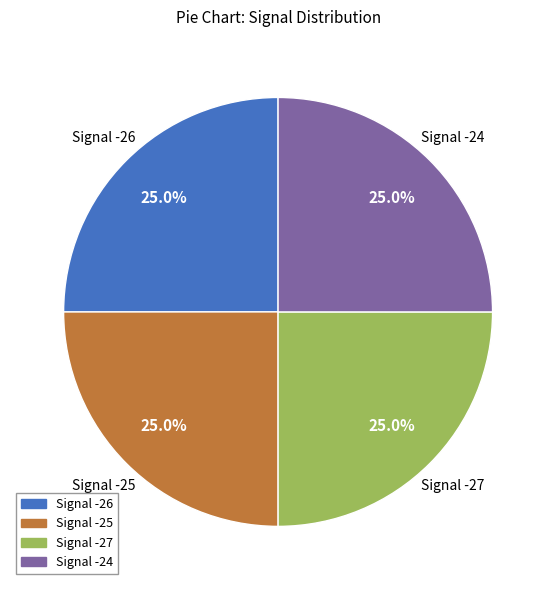

What is the total percentage of Signal -25 and Signal -24?

50.0%